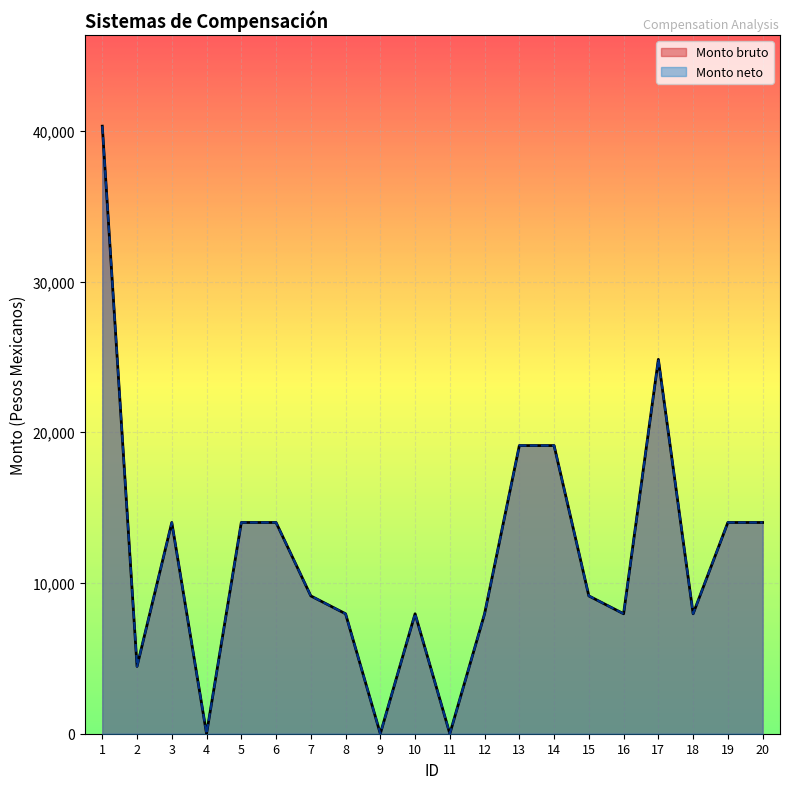

How many data points does each series have?

20